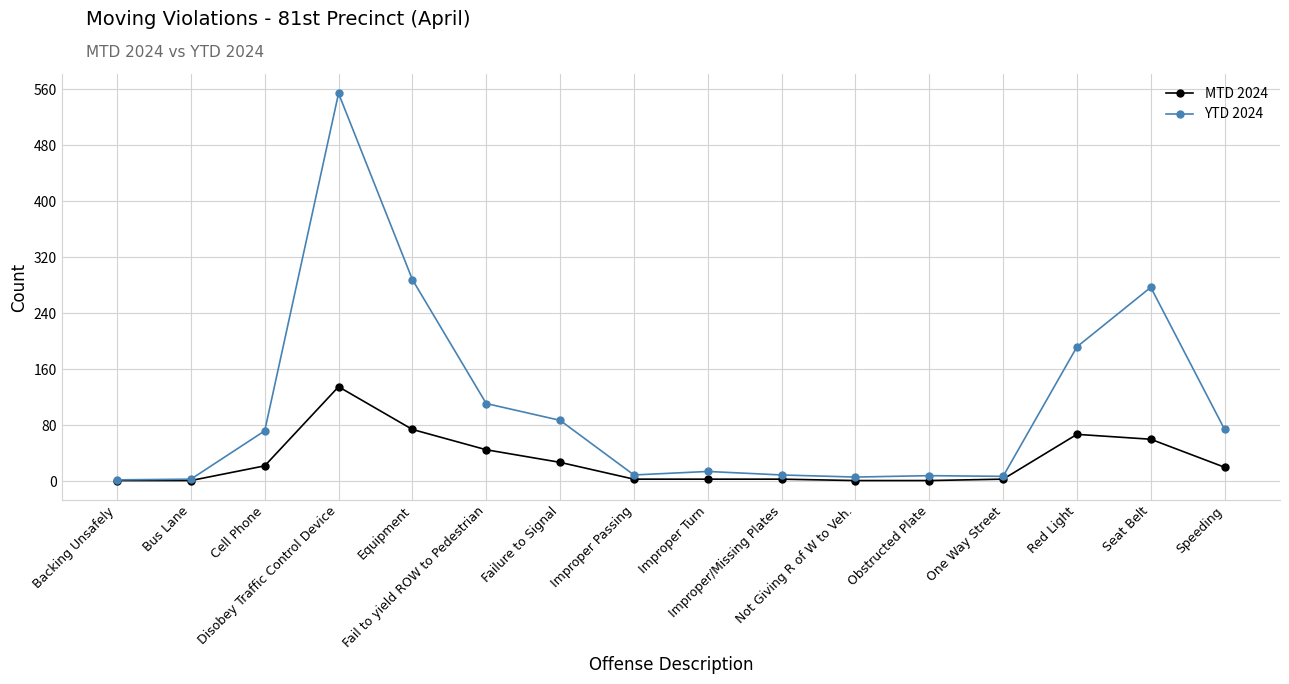

How many lines are shown in the chart?

2